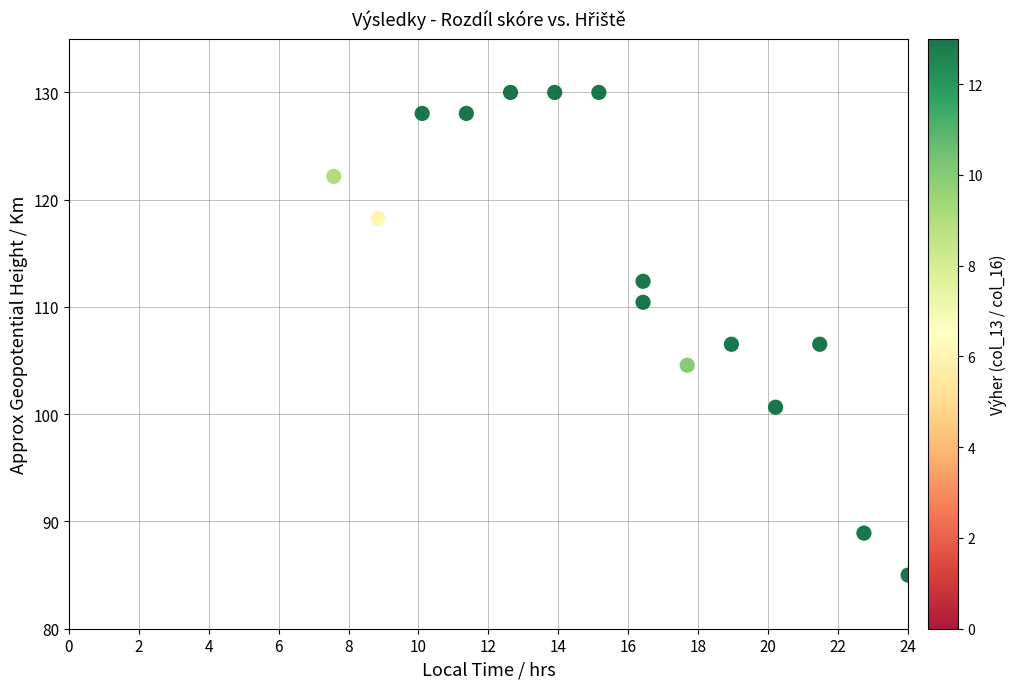

What is the range of Y values (max minus min)?

45.0